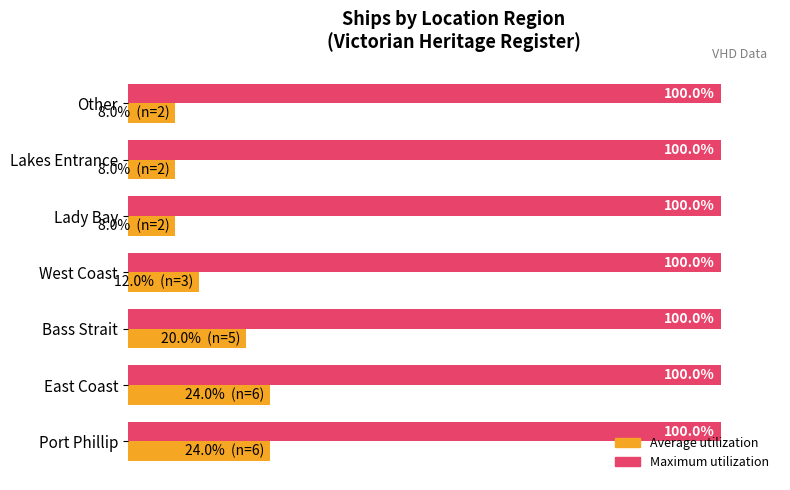

Which series has the largest range (max minus min)?

Average utilization